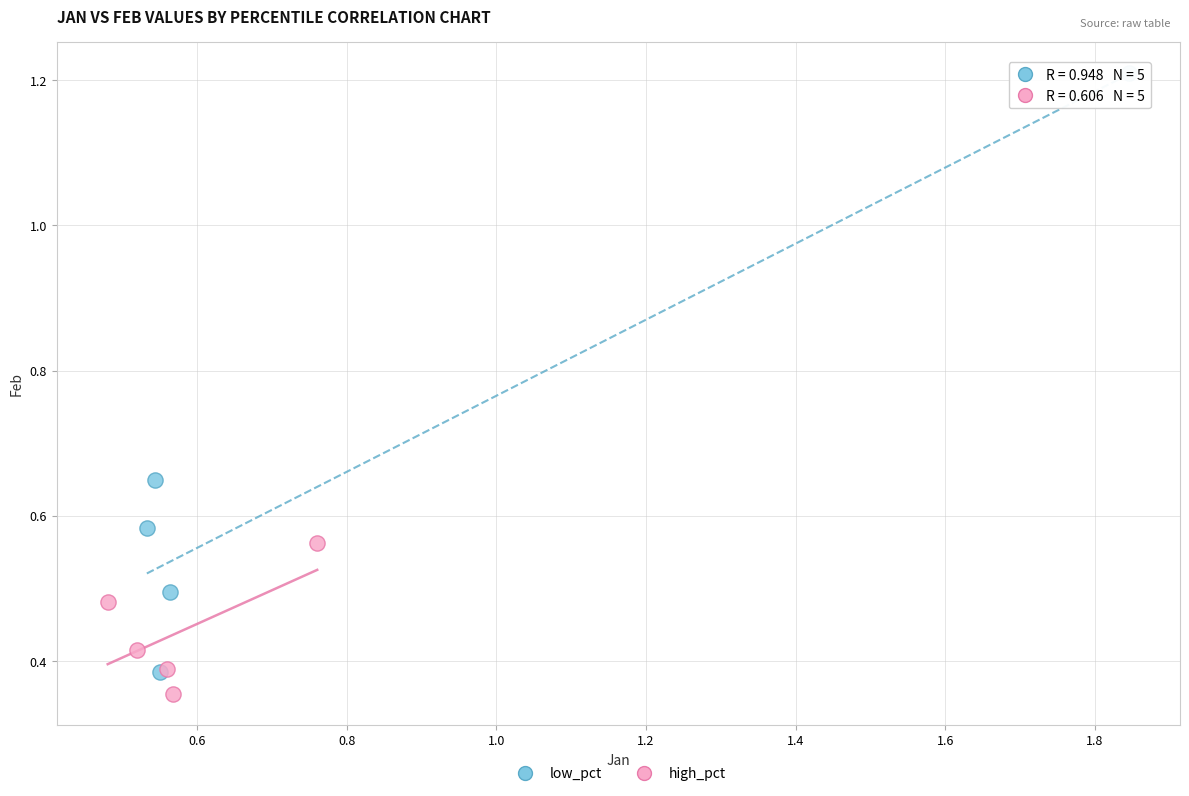

Which series has the widest spread of Y values?

low_pct